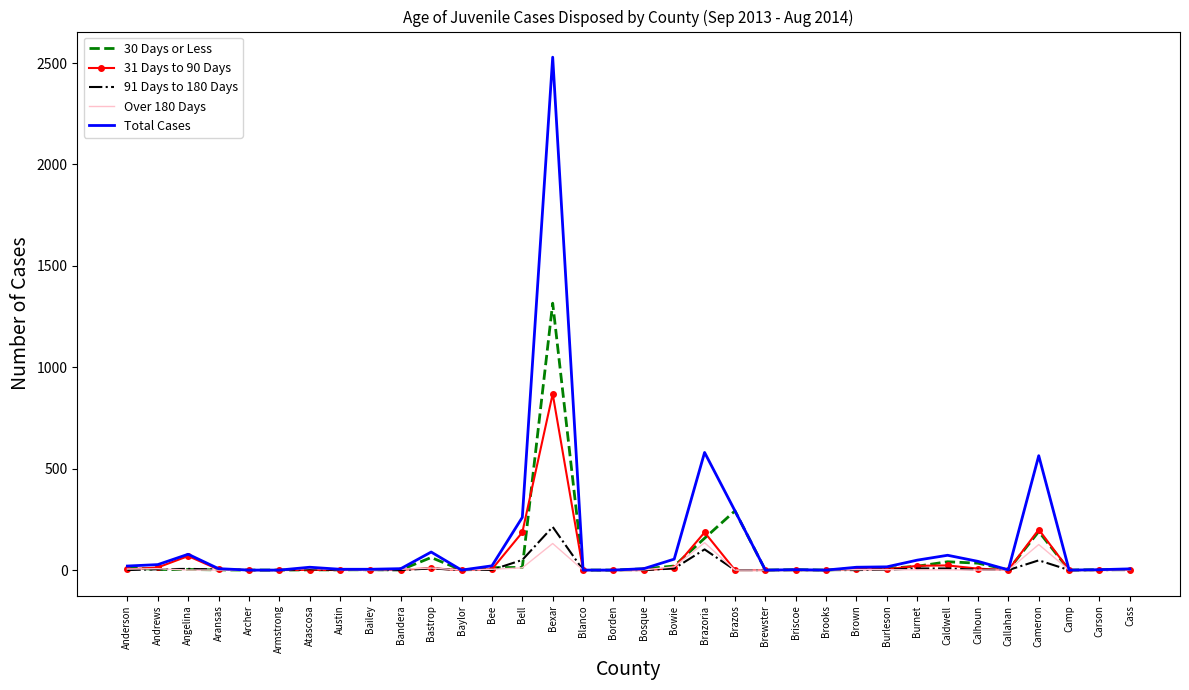

Which category has the highest value in the 31 Days to 90 Days series?

Bexar